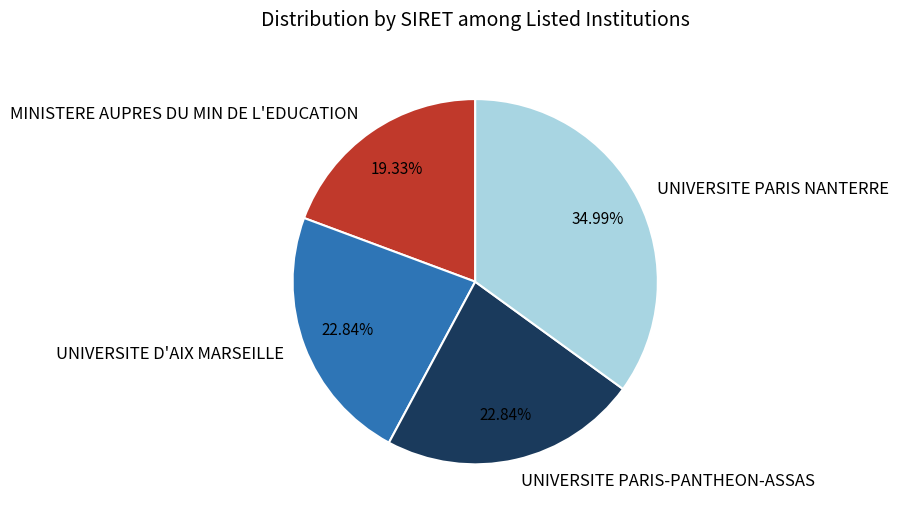

Does UNIVERSITE PARIS NANTERRE represent more than half of the total?

No